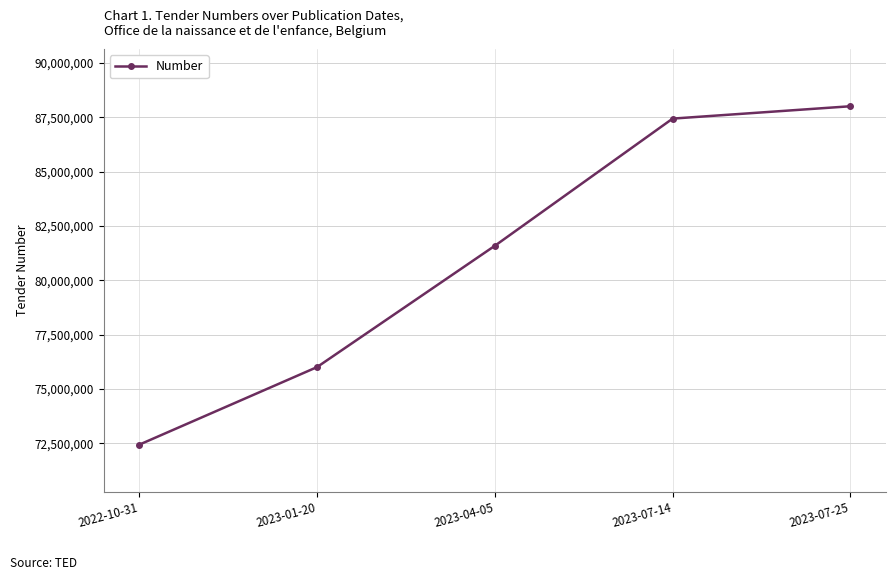

Read the value at 2023-01-20.

76001112